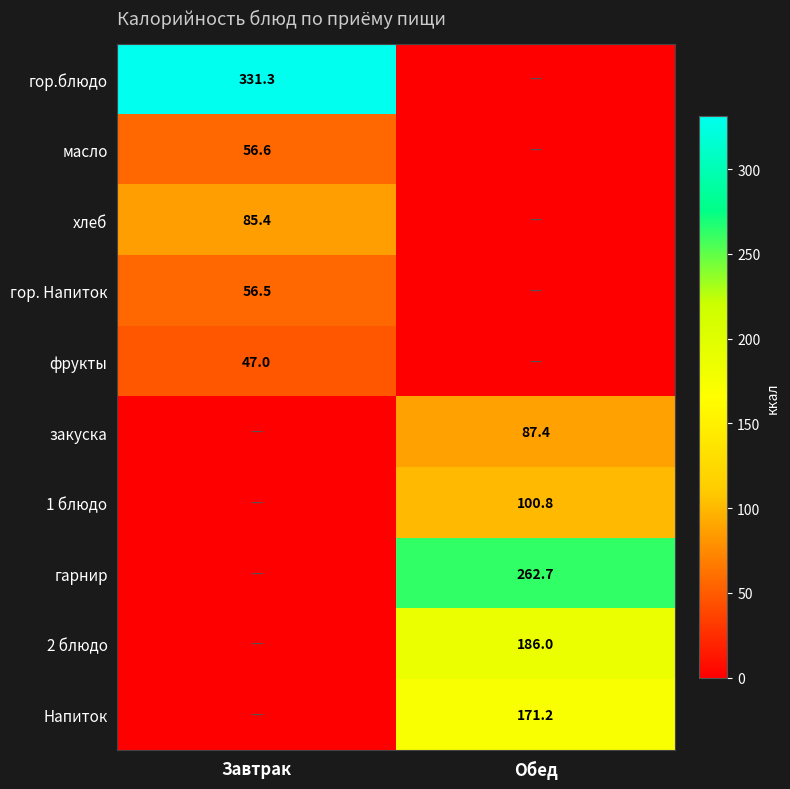

Is it true that гор.блюдо equals 331.3 at Завтрак?

True